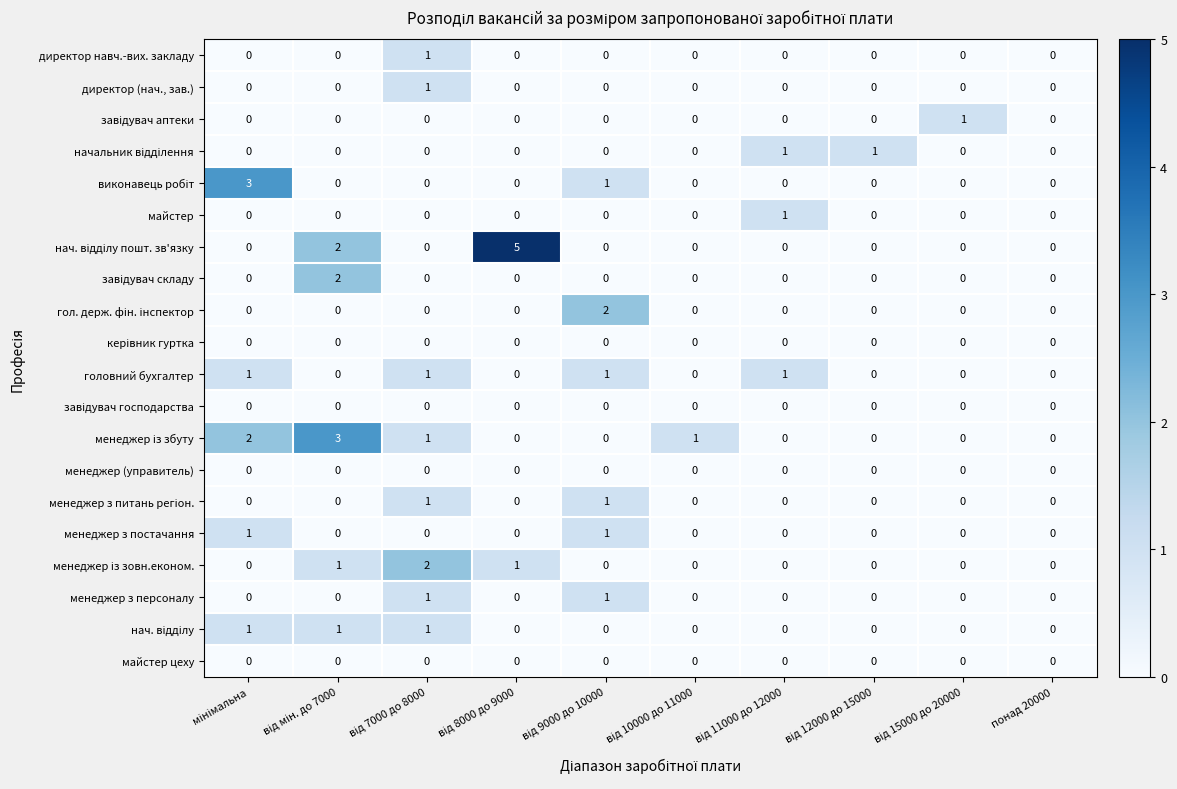

Is it true that менеджер з постачання equals 0 at понад 20000?

True